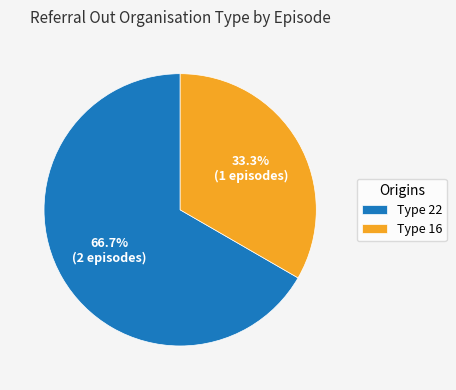

What is the largest slice in the pie chart?

Type 22